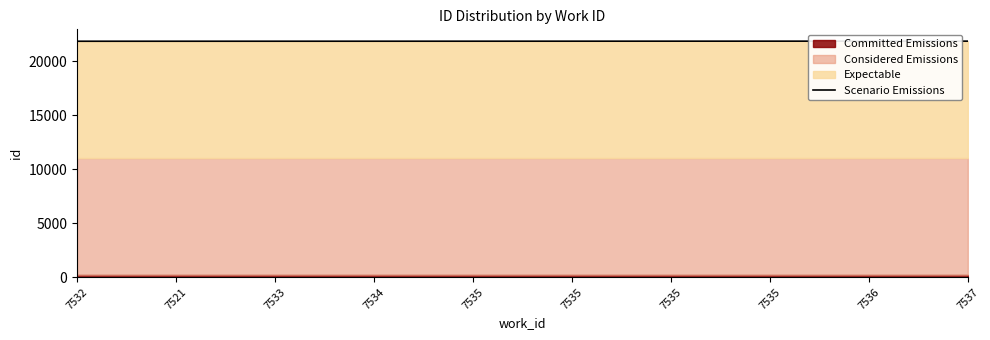

The value at 7534 is 21861.5. True or false?

True